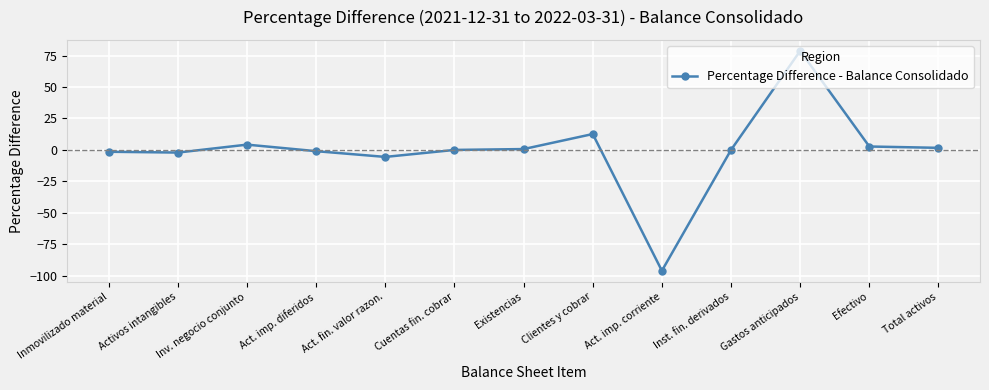

What is the difference between the values at Inst. fin. derivados and Efectivo?

2.7